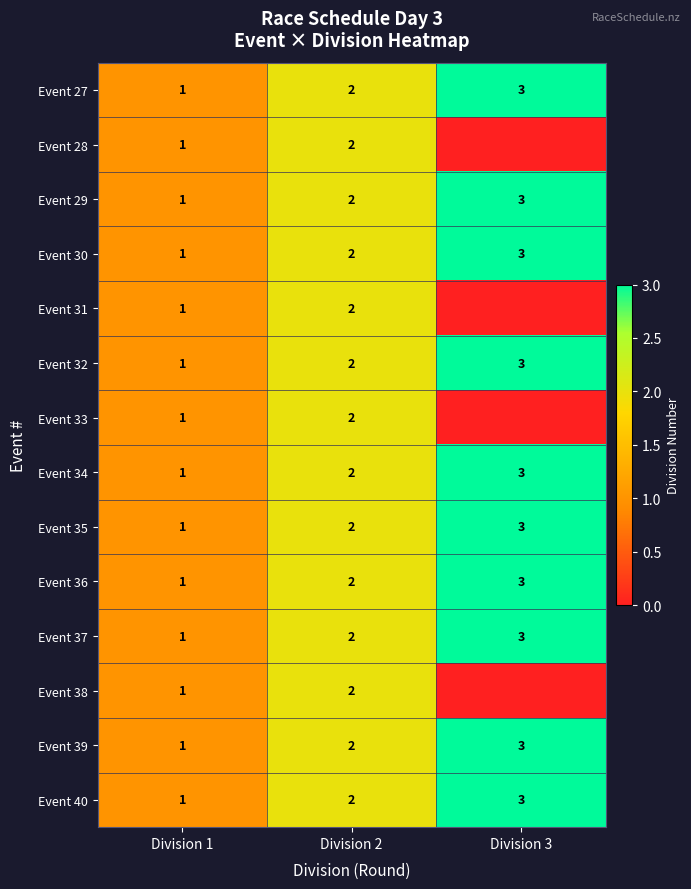

What is the total value across all series at Division 1?

14